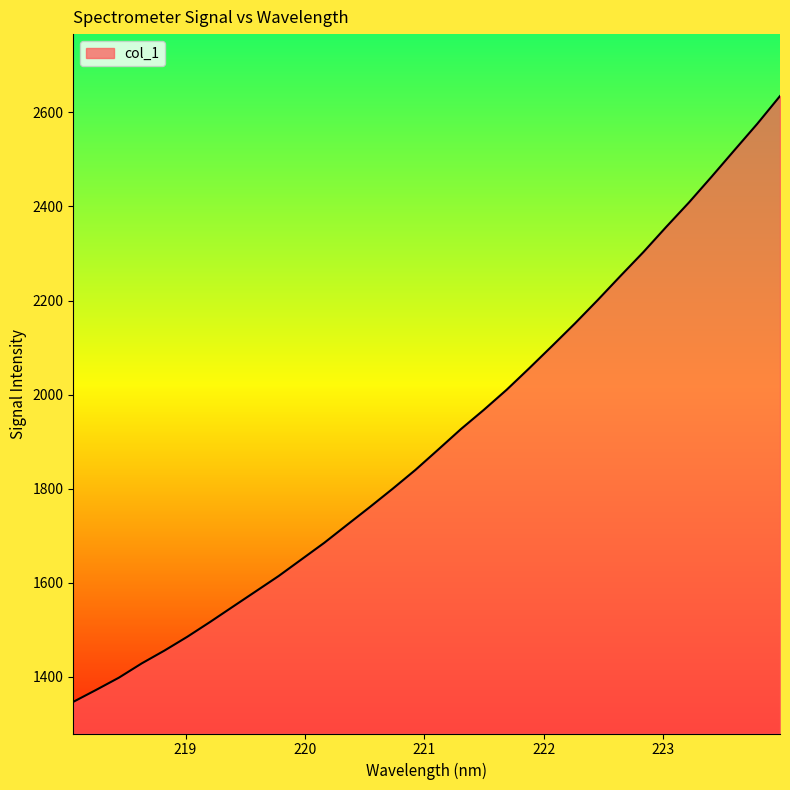

What is the minimum value shown in the chart?

1346.5